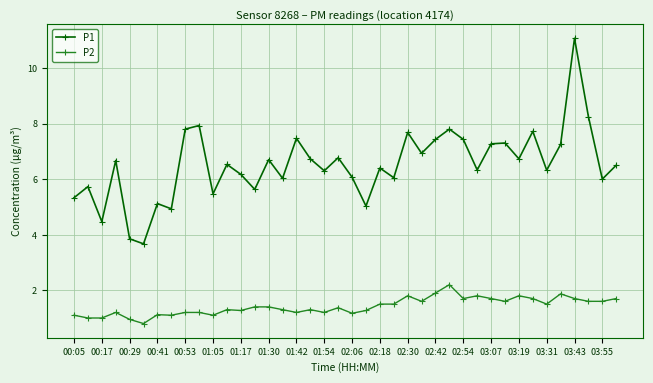

True or false: P1 has more than 0 interior local peaks.

True